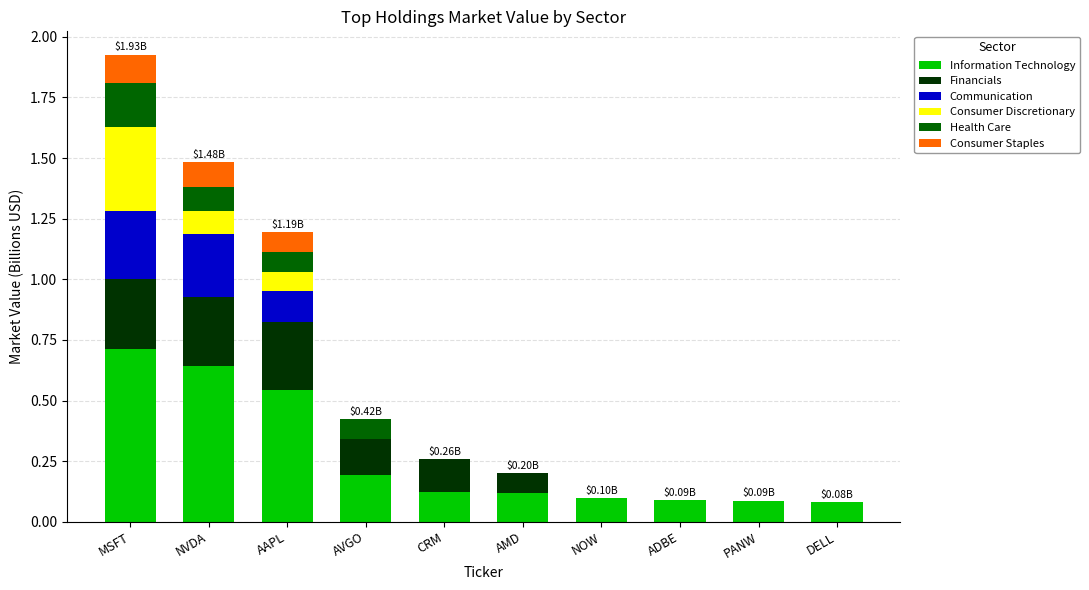

At which label does Information Technology reach its peak?

MSFT